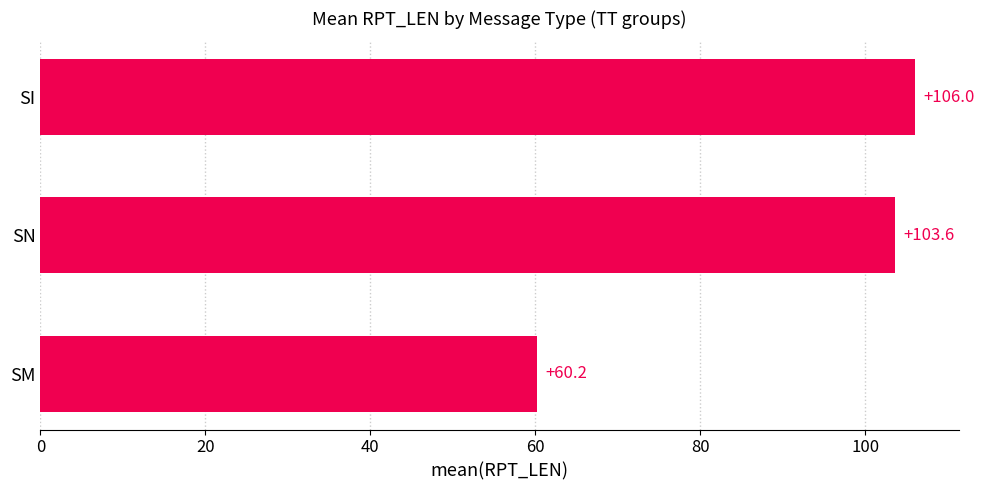

At which category does the chart reach its minimum across all series?

SM